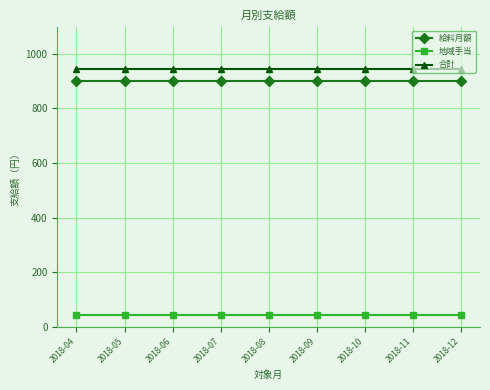

Is the value of 給料月額 at 2018-09 greater than the value of 合計 at 2018-10?

No